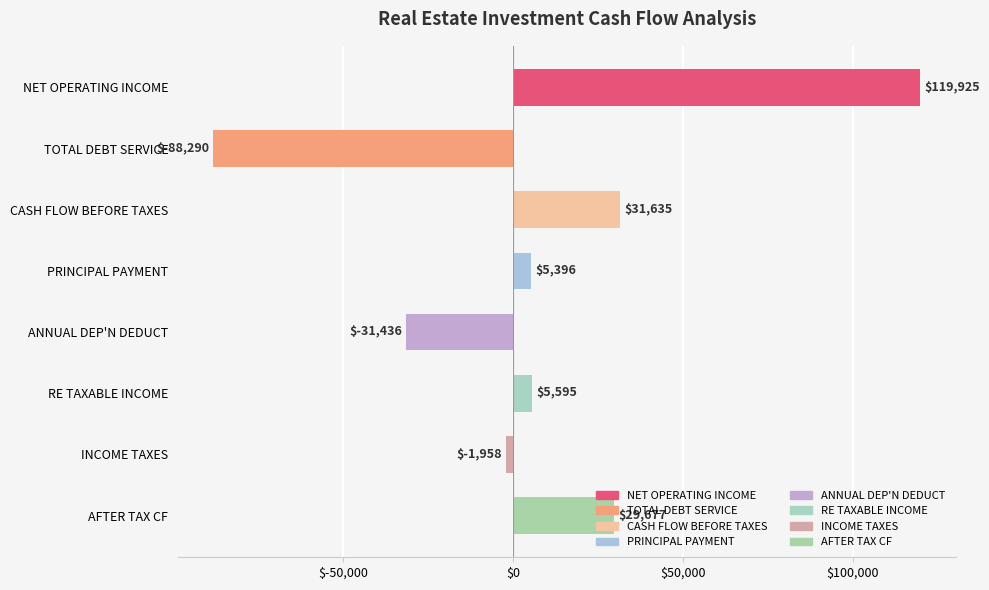

What is the average value?

8817.9